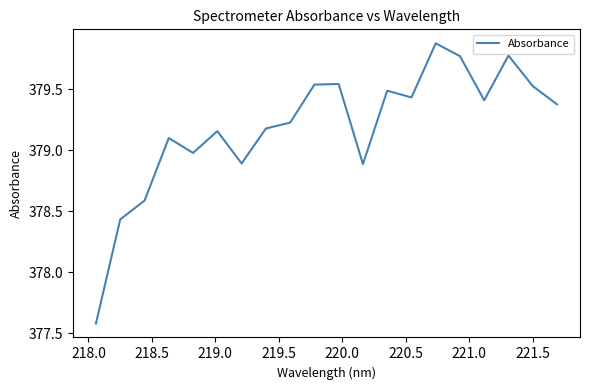

What is the smallest value displayed?

377.6